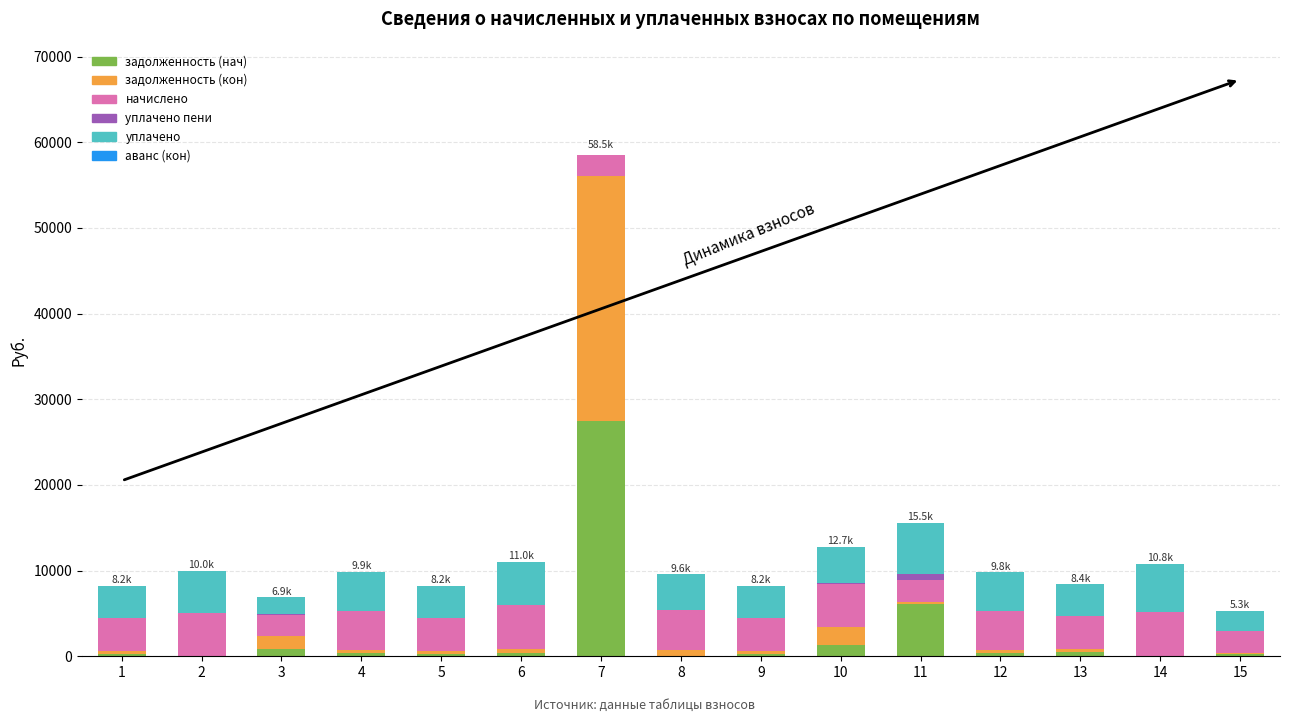

At which category is the sum across all series the highest?

7